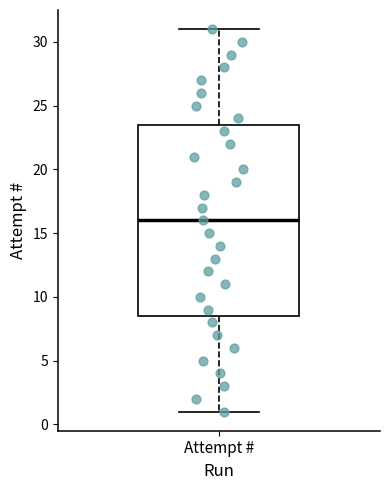

Transcribe this box plot: give where the median line is, the range the box spans, and where the two whiskers end, as read against the y-axis. The values are not printed on the chart, so give them approximately, as read against the axis.

median 16.0, box 8.5 to 23.5, whiskers 1.0 to 31.0